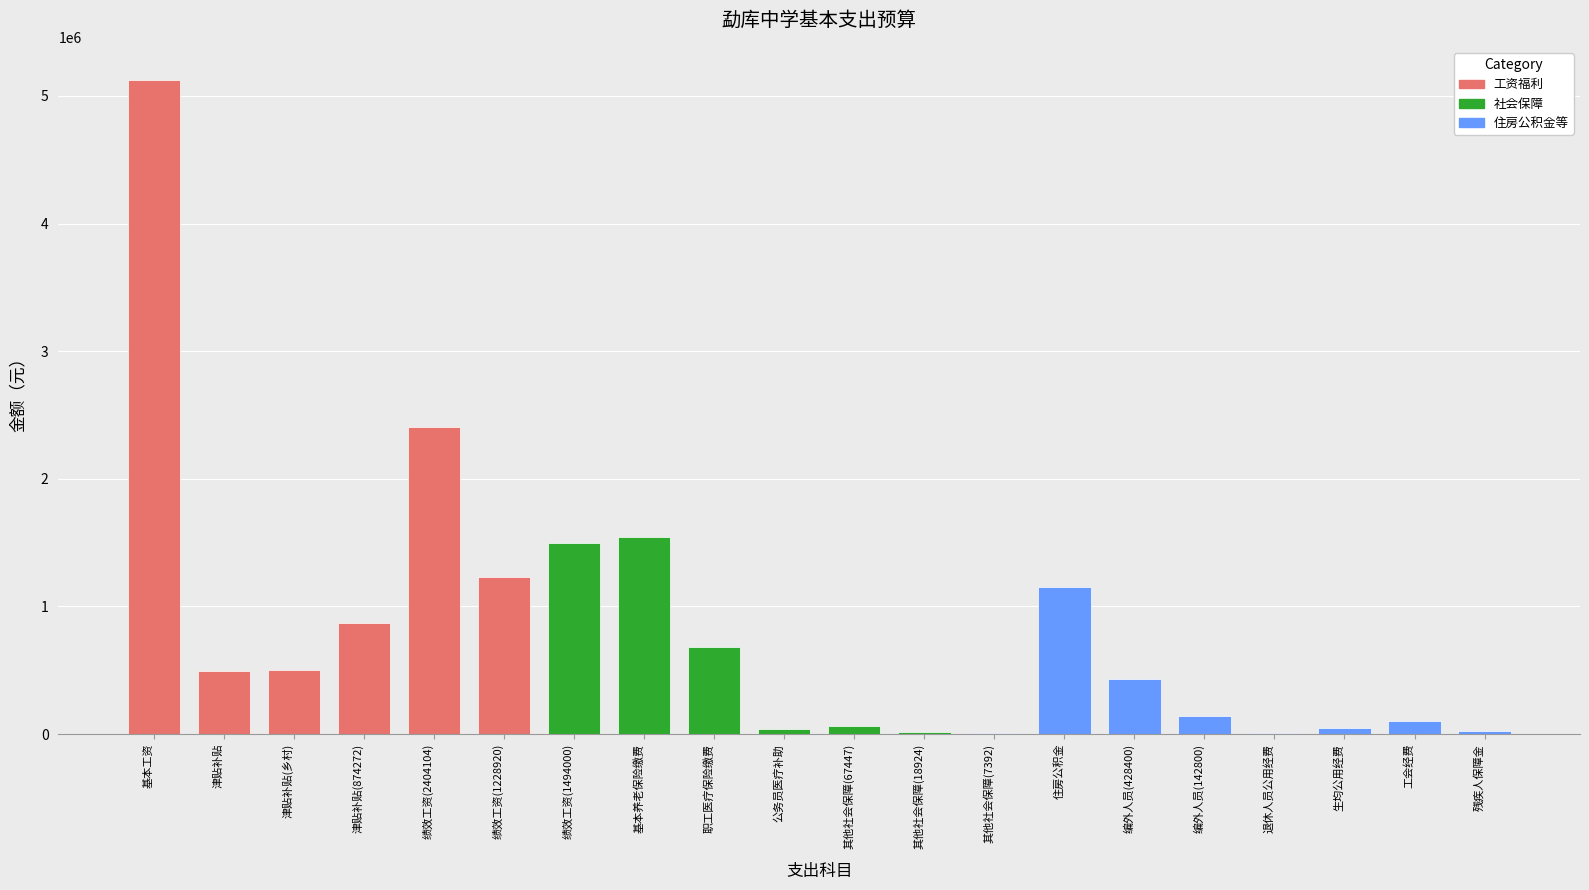

Does the chart contain stacked bars?

No